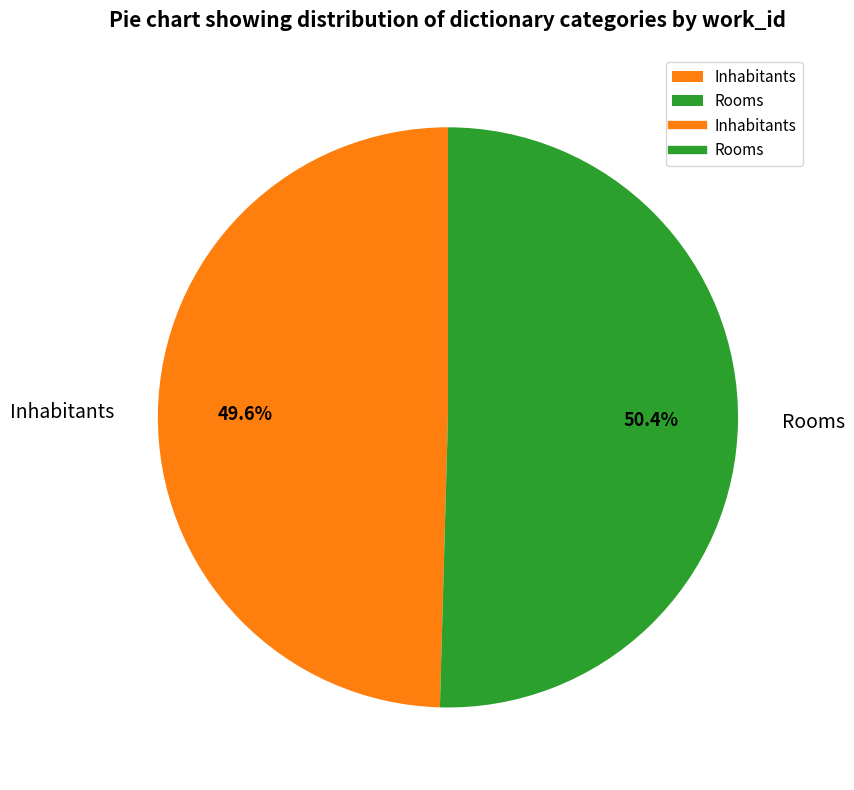

How many slices are in this pie chart?

2